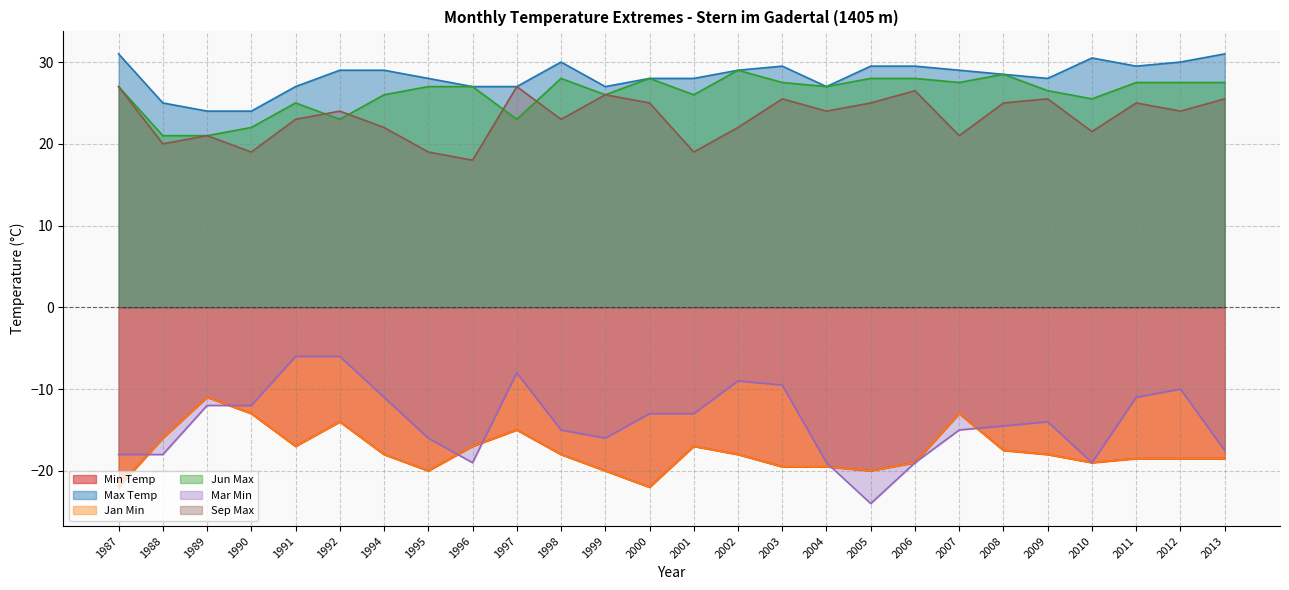

The Jan Min series shows -13.0 at 1990. True or false?

True